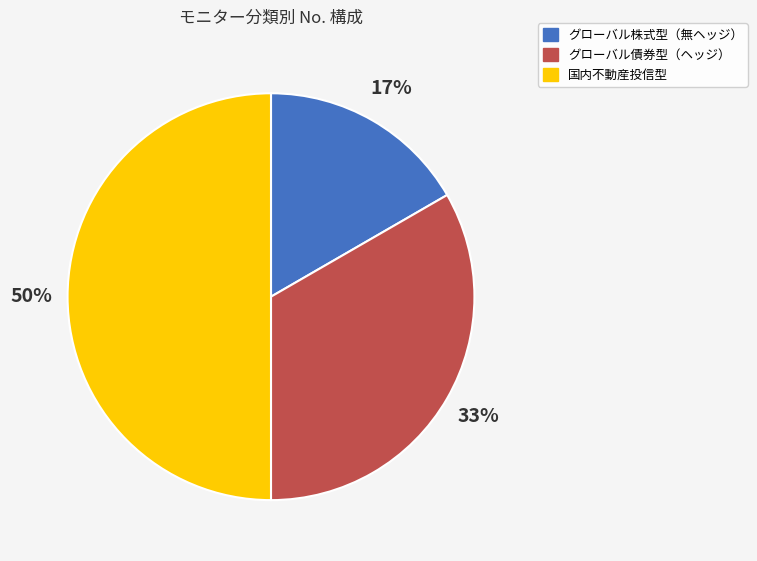

To the nearest percent, what portion does 国内不動産投信型 represent?

50%